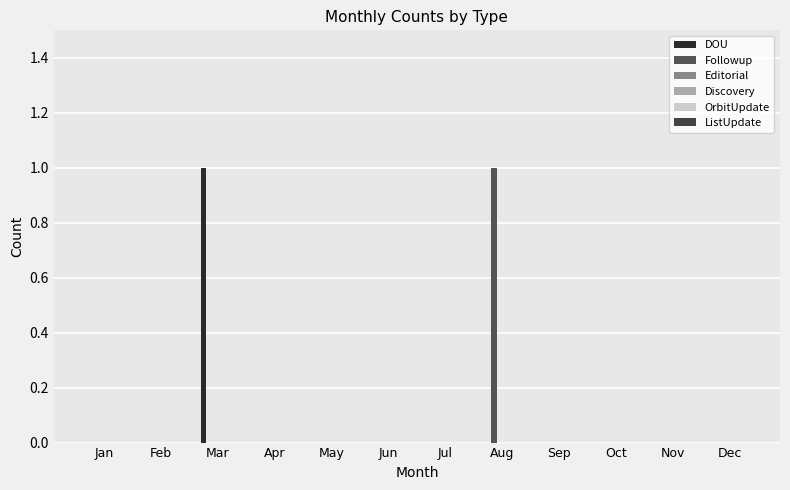

Between Jan and Sep, which series saw the biggest shift?

DOU